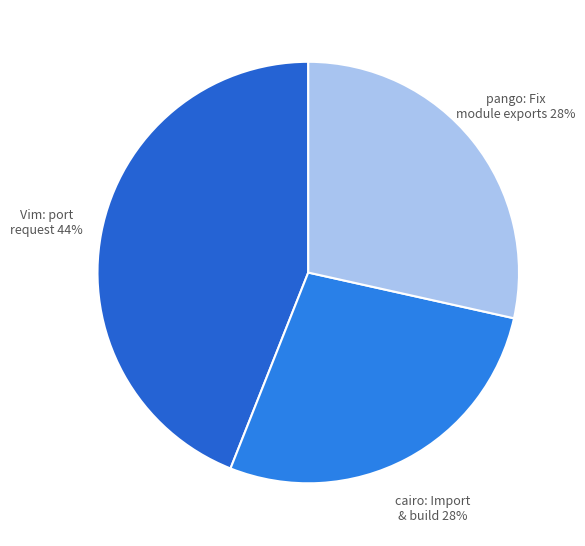

Is there any slice that represents more than half of the pie?

No